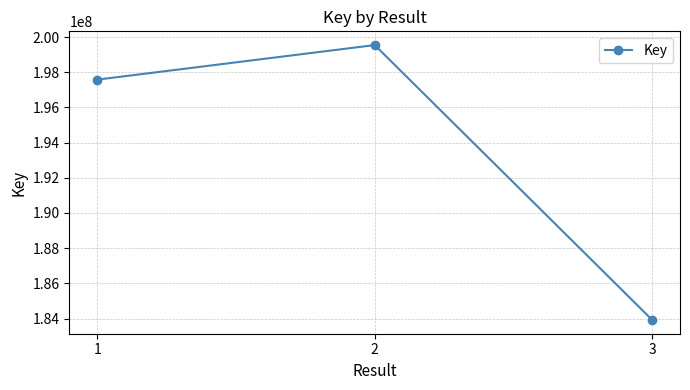

How many lines are shown in the chart?

1